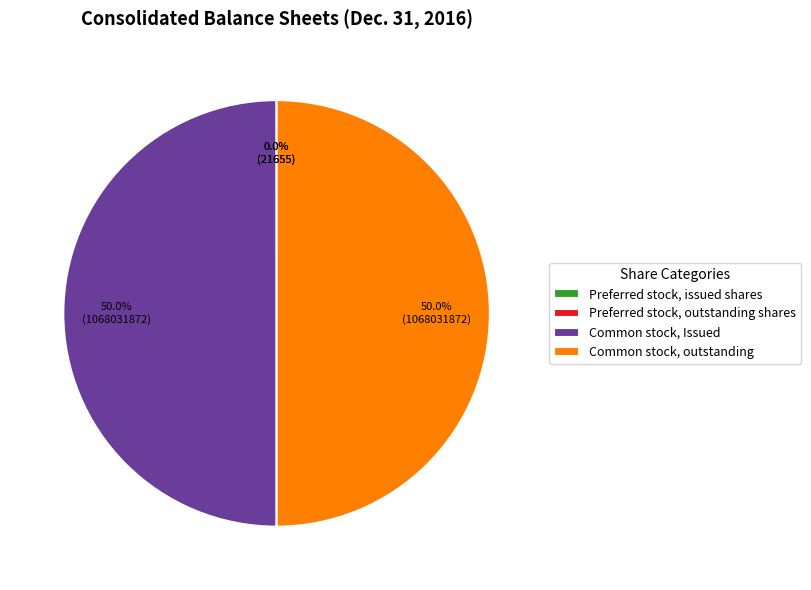

Rank the categories by value from lowest to highest.

Preferred stock, issued shares, Preferred stock, outstanding shares, Common stock, Issued, Common stock, outstanding